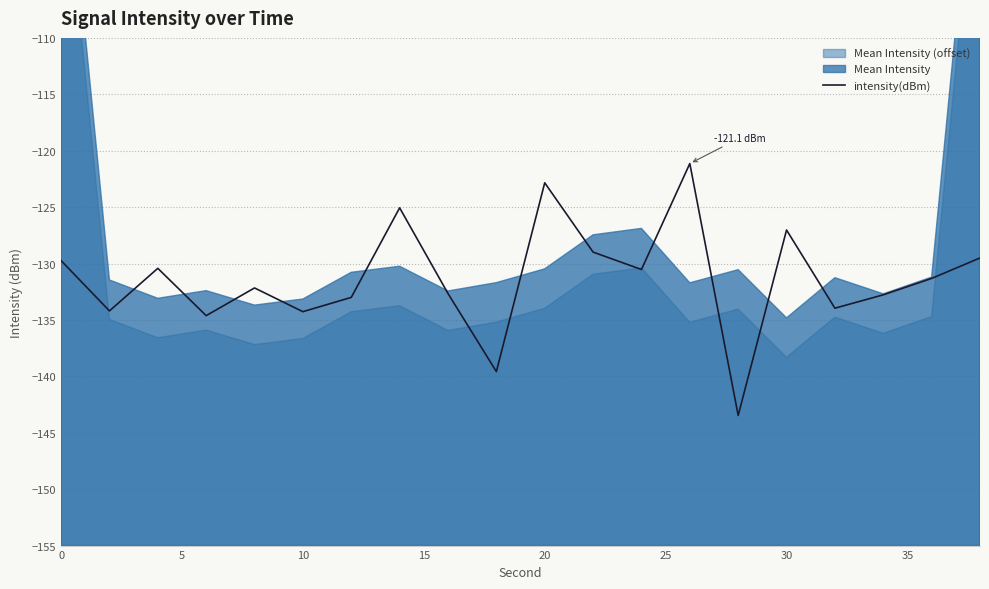

What is the average value?

-131.4